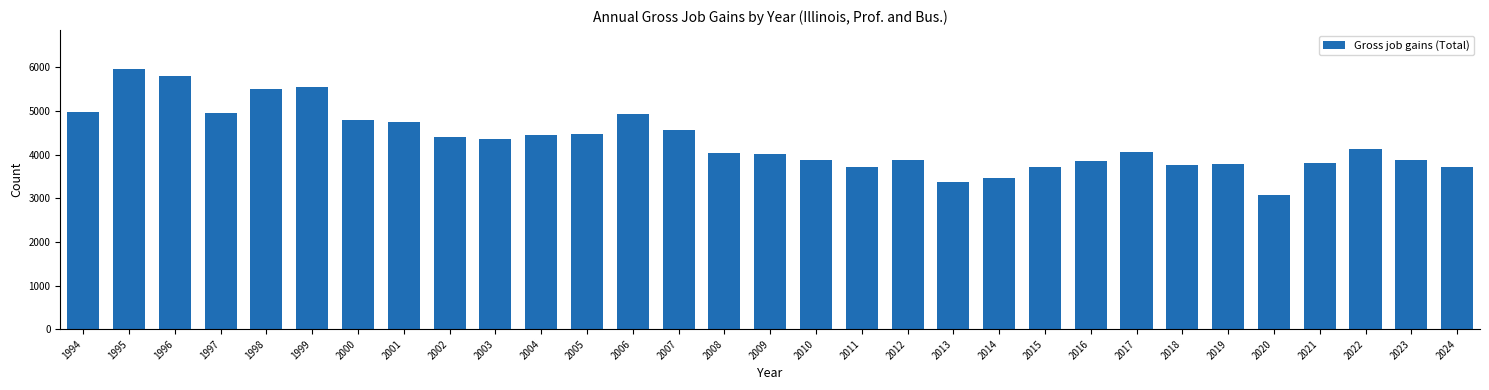

Is it true that the value at 2000 is 2697?

False